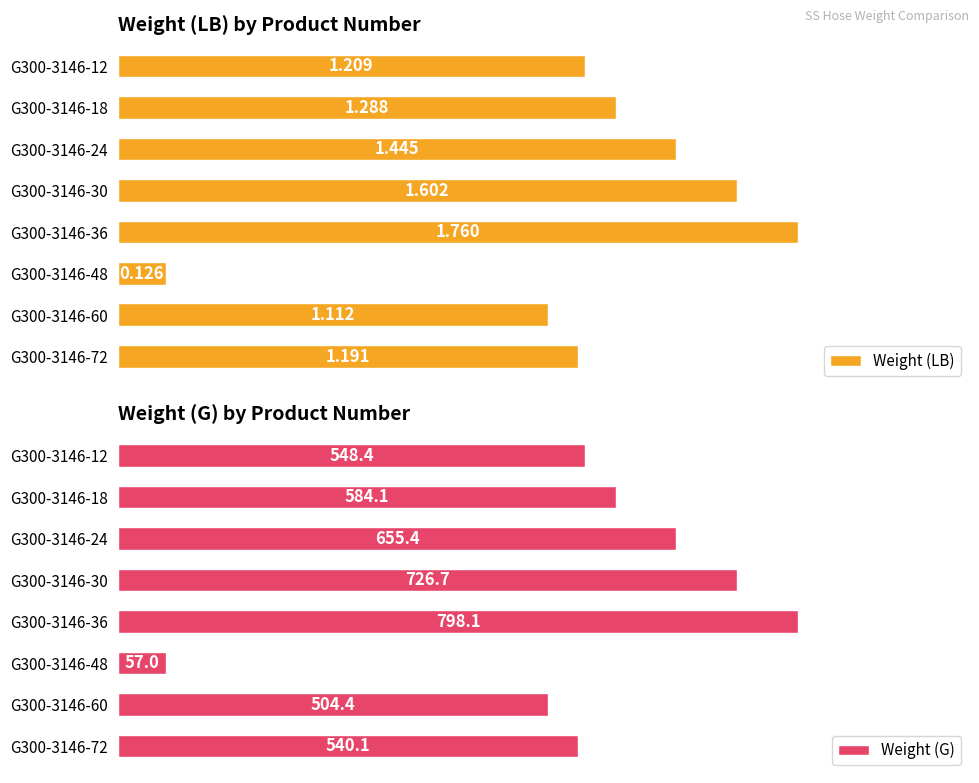

At G300-3146-48, list the series in order from largest to smallest.

Weight (G), Weight (LB)